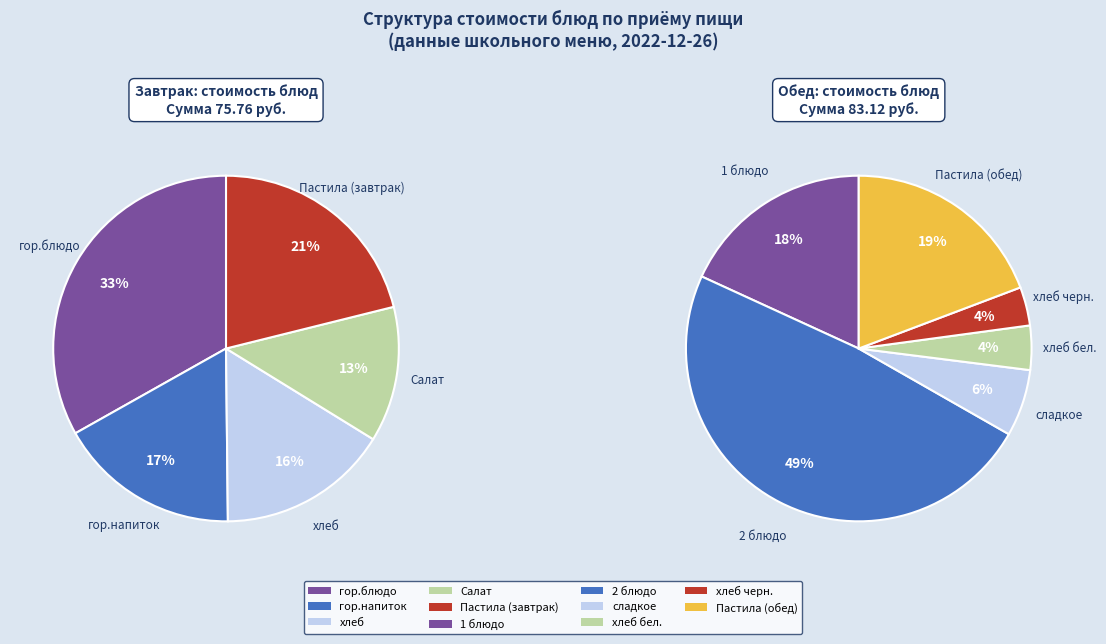

Which category has the biggest portion of the pie?

2 блюдо